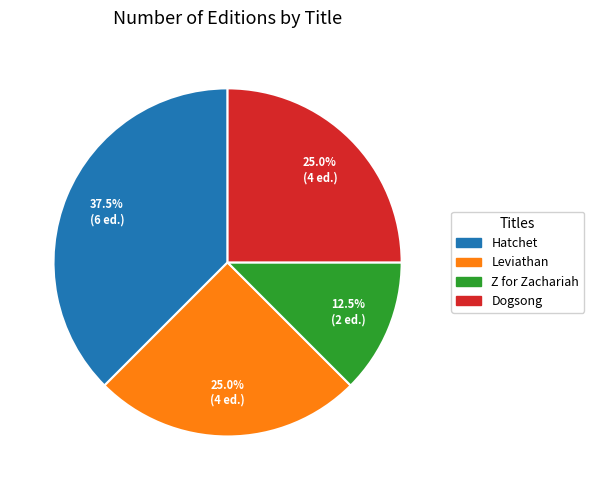

What is the smallest slice in the pie chart?

Z for Zachariah